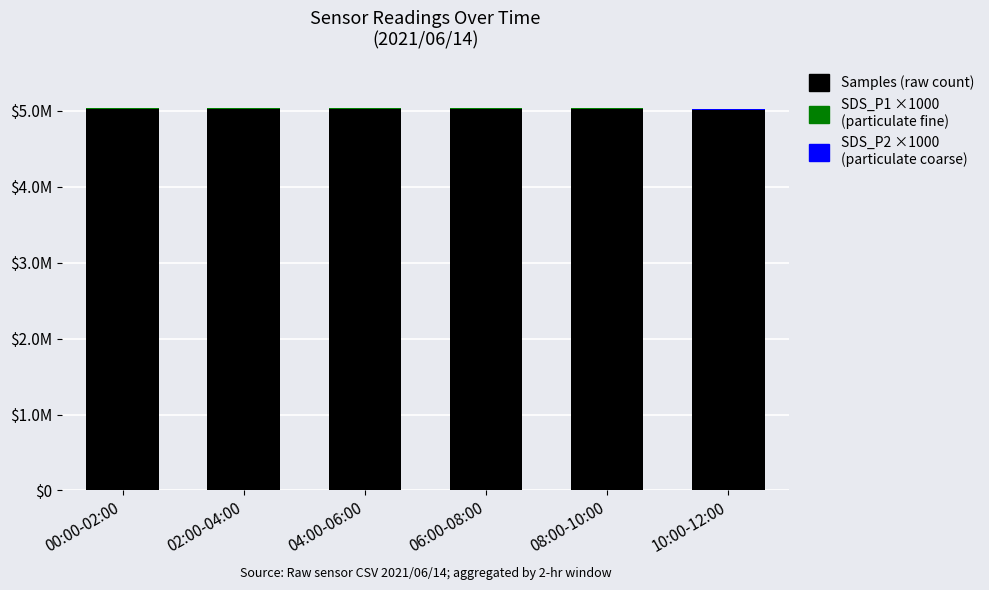

What is the label of the 4th bar from the right?

04:00-06:00